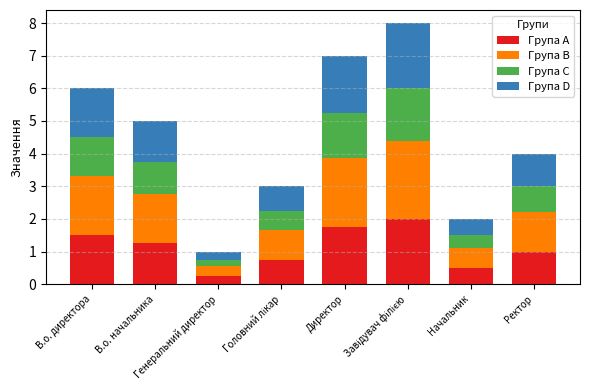

What is the highest value of the Група A series?

2.0